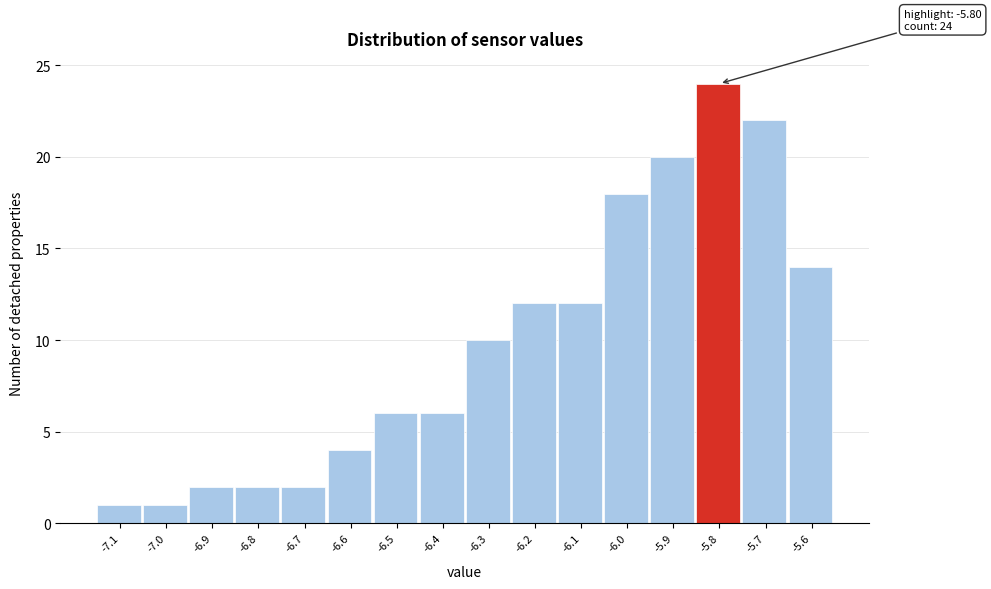

Reading right to left, what are all the values shown in this chart?

-5.6=14	-5.7=22	-5.8=24	-5.9=20	-6.0=18	-6.1=12	-6.2=12	-6.3=10	-6.4=6	-6.5=6	-6.6=4	-6.7=2	-6.8=2	-6.9=2	-7.0=1	-7.1=1